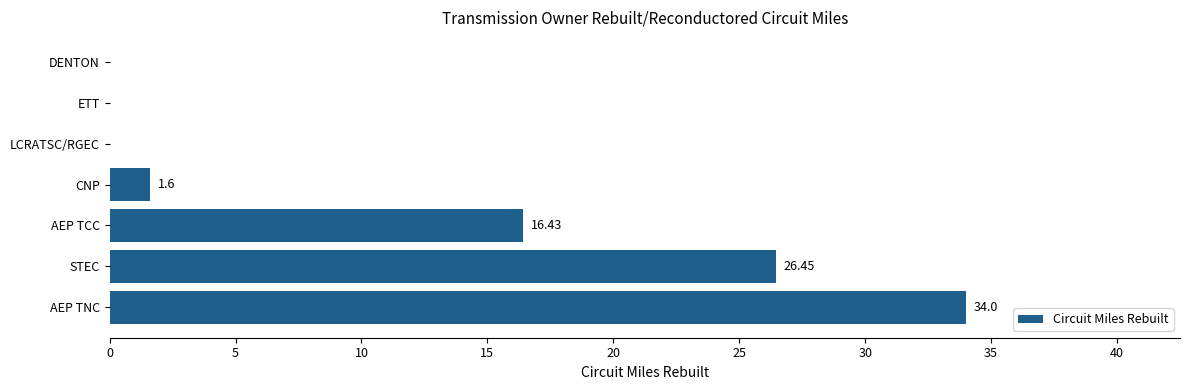

What is the sum of the values at DENTON and CNP?

1.6